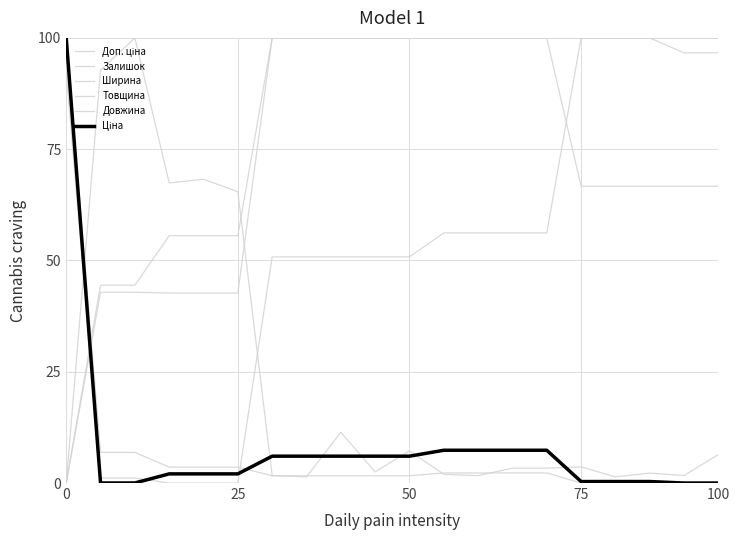

What is the highest value of the Доп. ціна series?

100.0